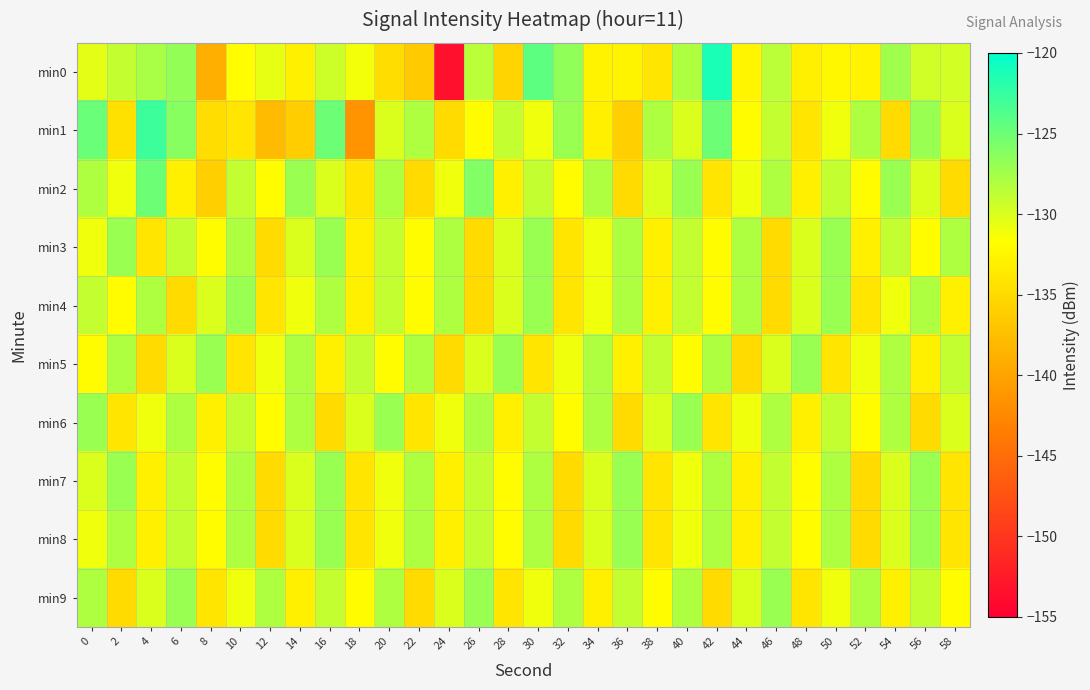

What is the total value across all series at 46?

-1298.5